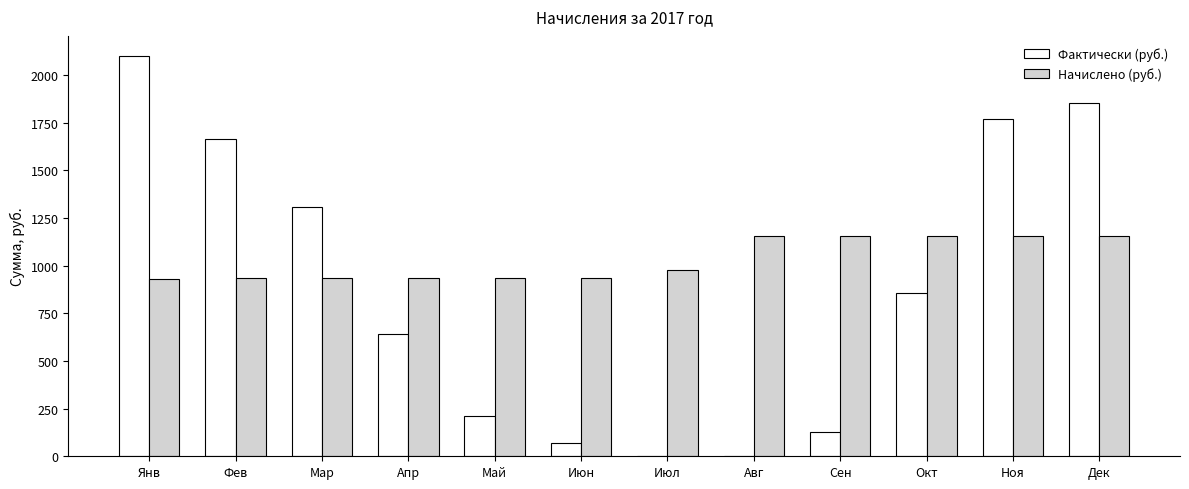

How many data points does each series have?

12